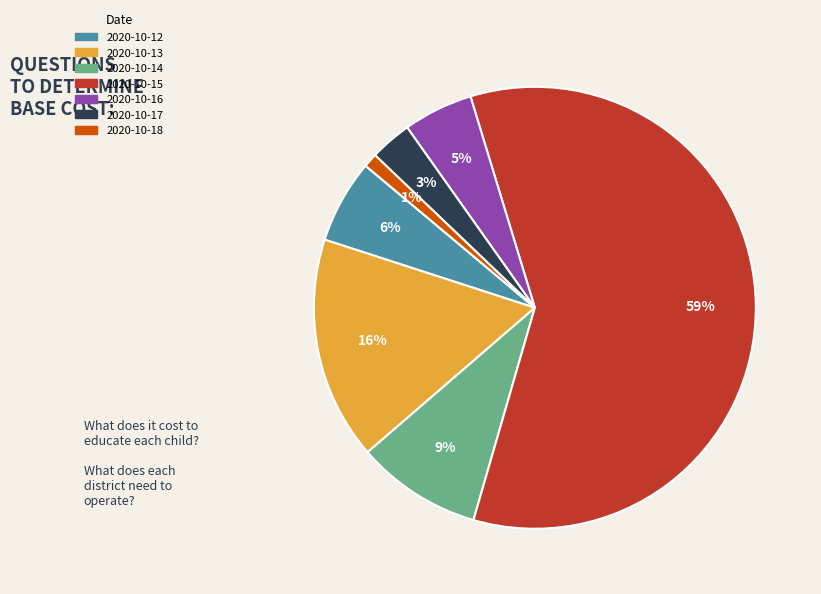

To the nearest percent, what portion does 2020-10-12 represent?

6%